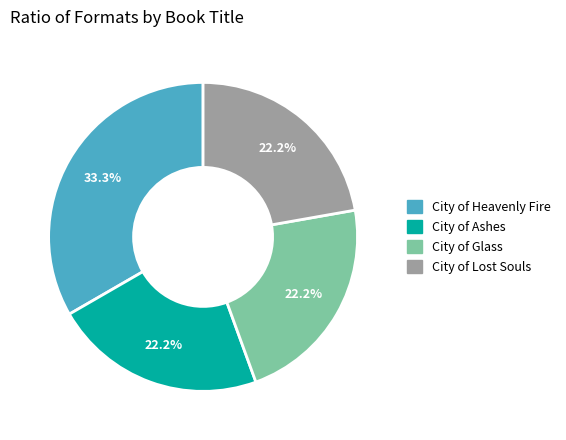

Does City of Glass represent more than half of the total?

No